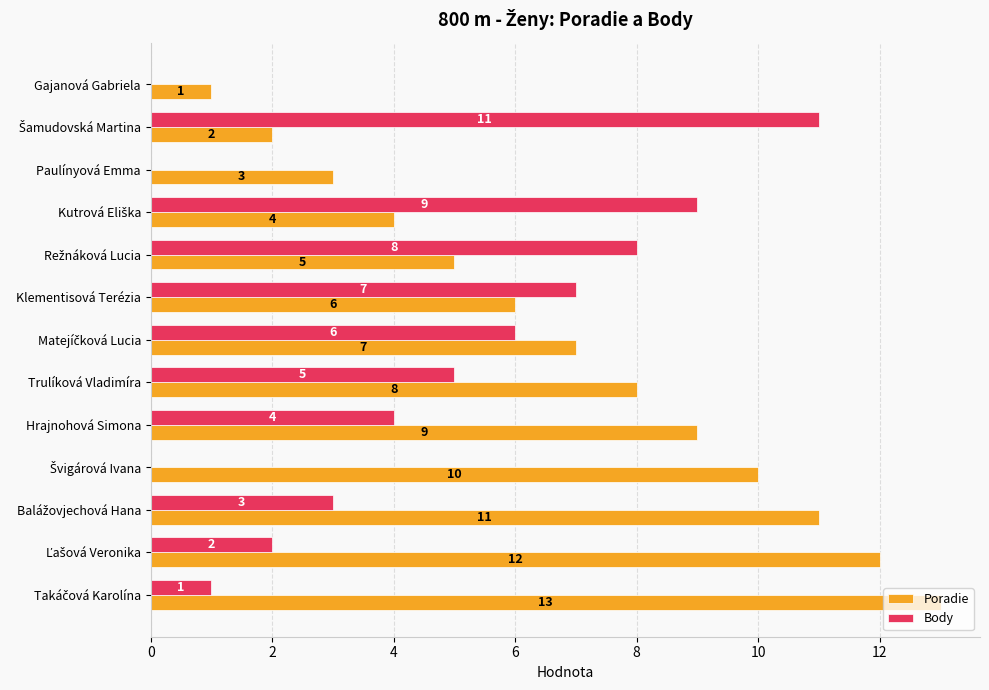

What is the average value of the Body series?

4